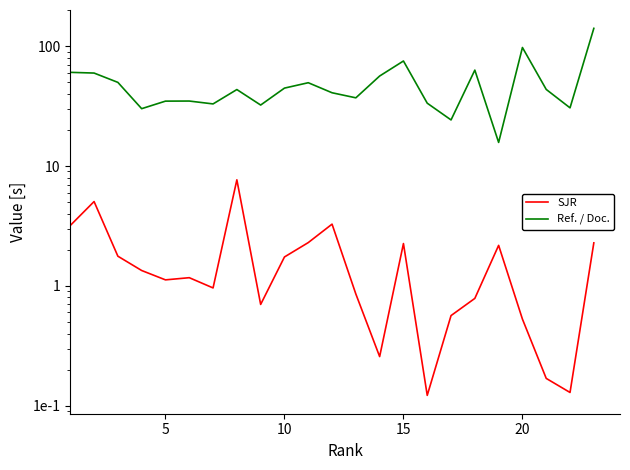

How many lines are shown in the chart?

2